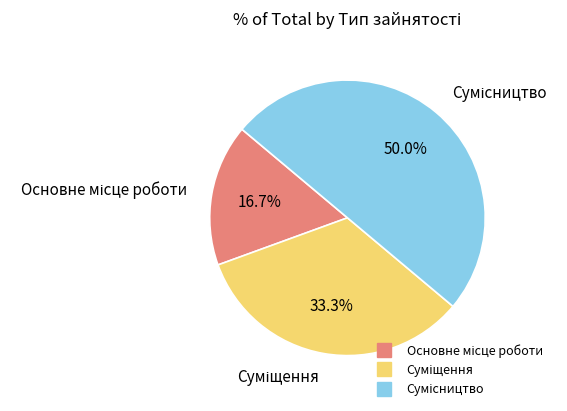

Rank the categories by value from lowest to highest.

Основне місце роботи, Суміщення, Сумісництво